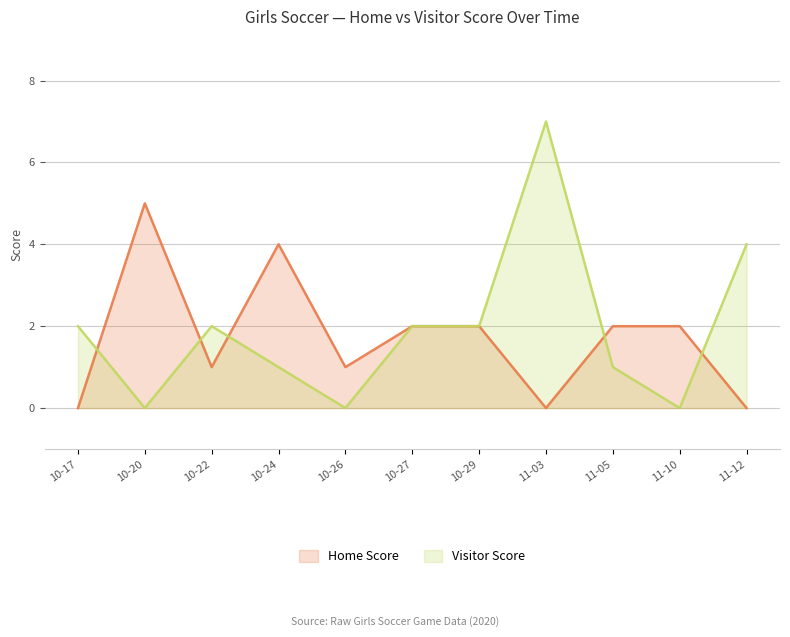

True or false: Visitor Score has more than 0 interior local peaks.

True